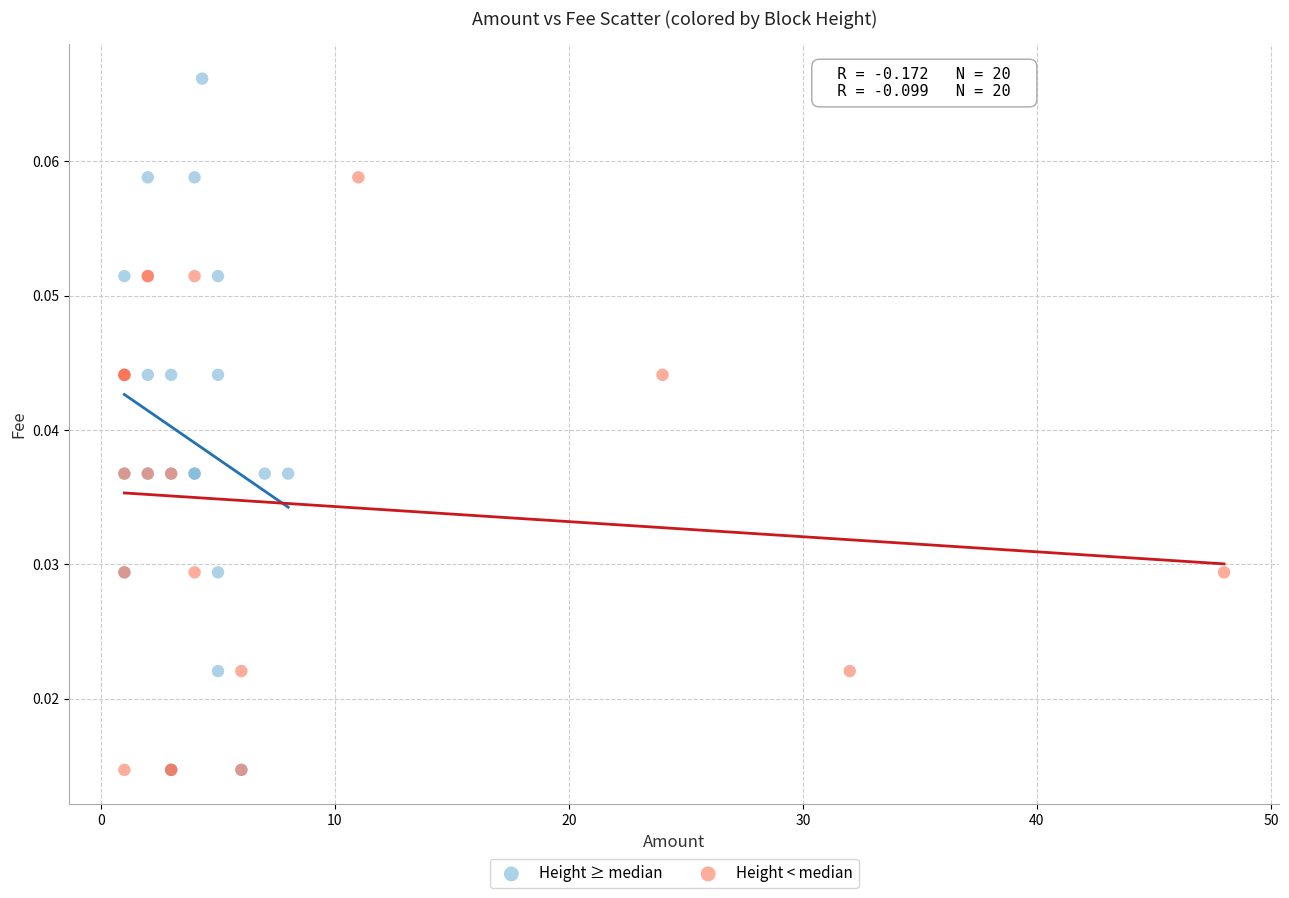

What are all the series names shown in the legend?

Height ≥ median, Height < median